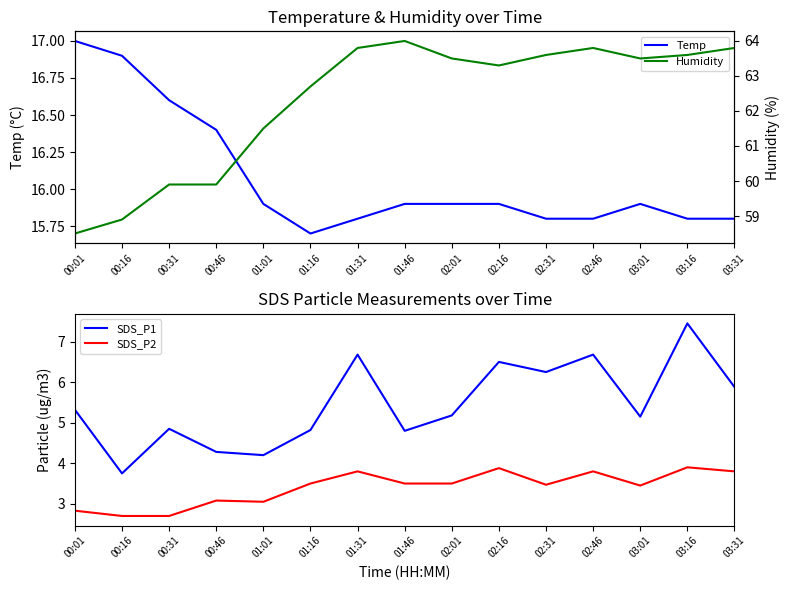

True or false: SDS_P1 and Humidity intersect in this chart.

False